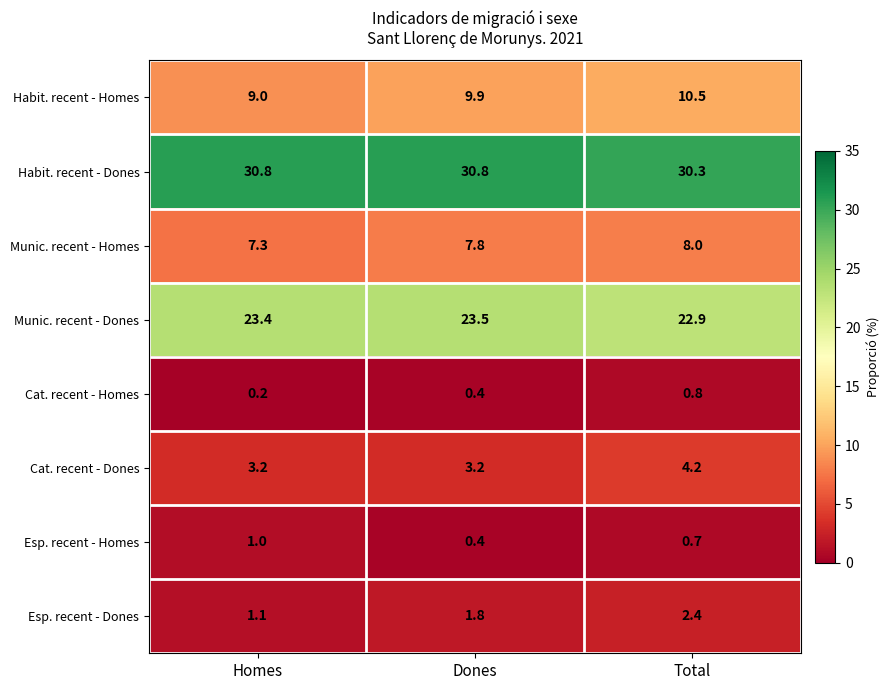

What is the sum of the Cat. recent - Dones values at Dones and Homes?

6.4